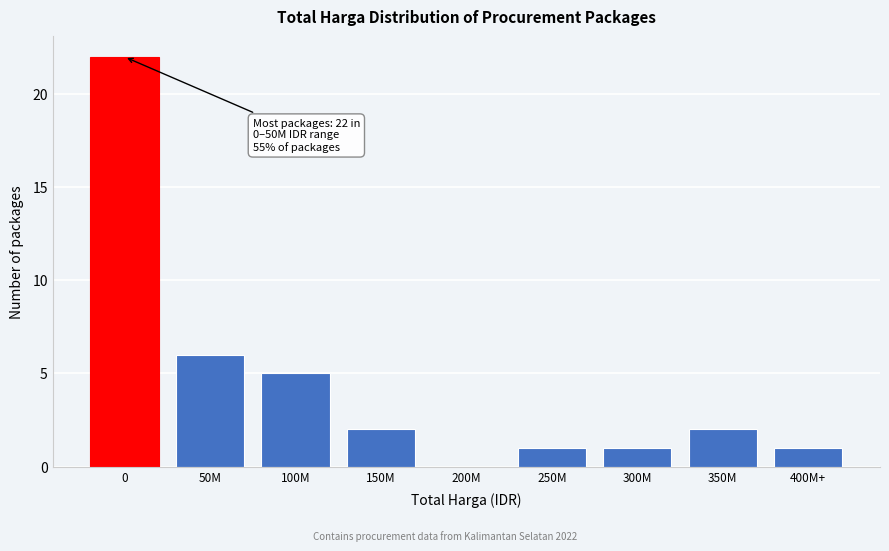

Reading left to right, list all the values displayed in this chart.

0=22	50M=6	100M=5	150M=2	200M=0	250M=1	300M=1	350M=2	400M+=1